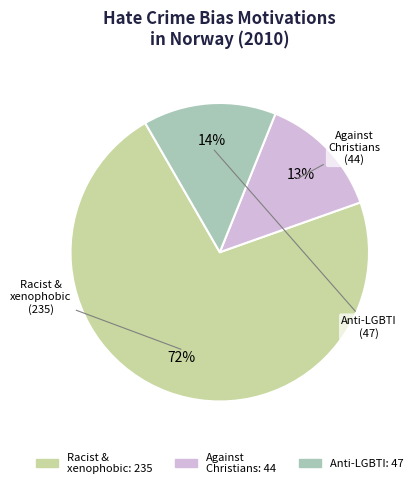

To the nearest percent, what is the average slice percentage?

33%